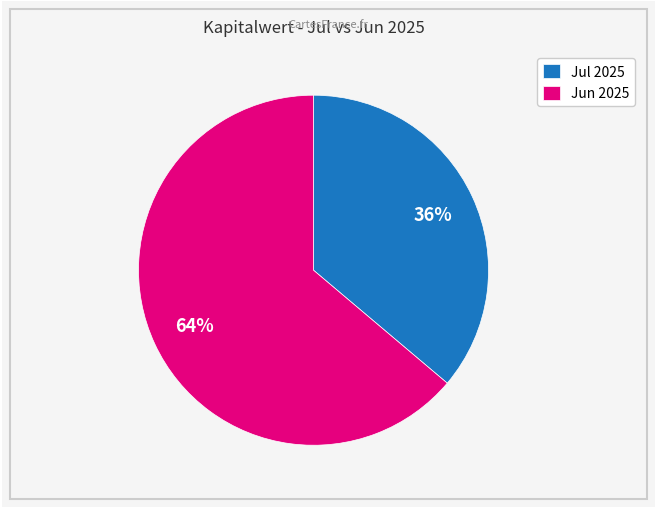

Which slice is the smallest?

Jul 2025